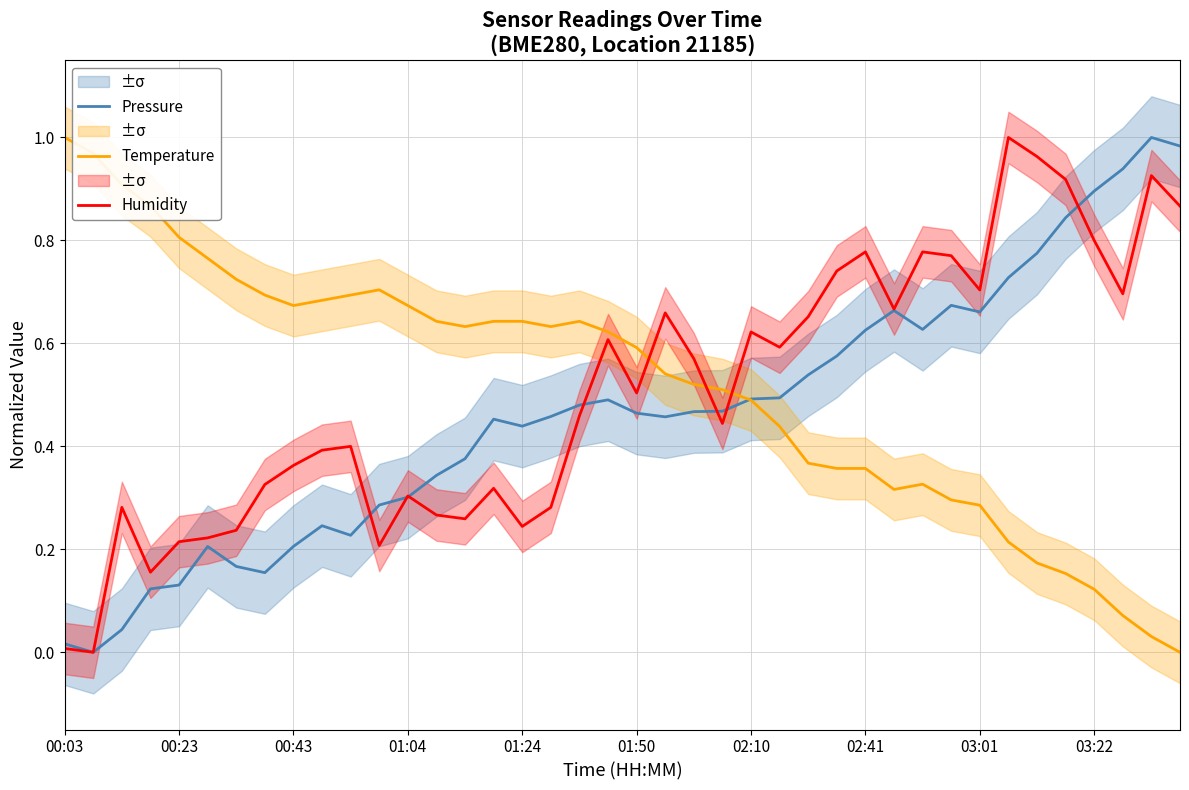

Does the chart have visible grid lines?

Yes